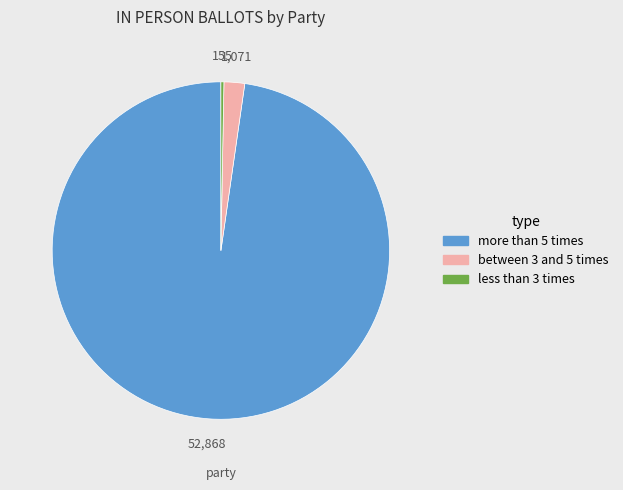

Which slice is the smallest?

less than 3 times